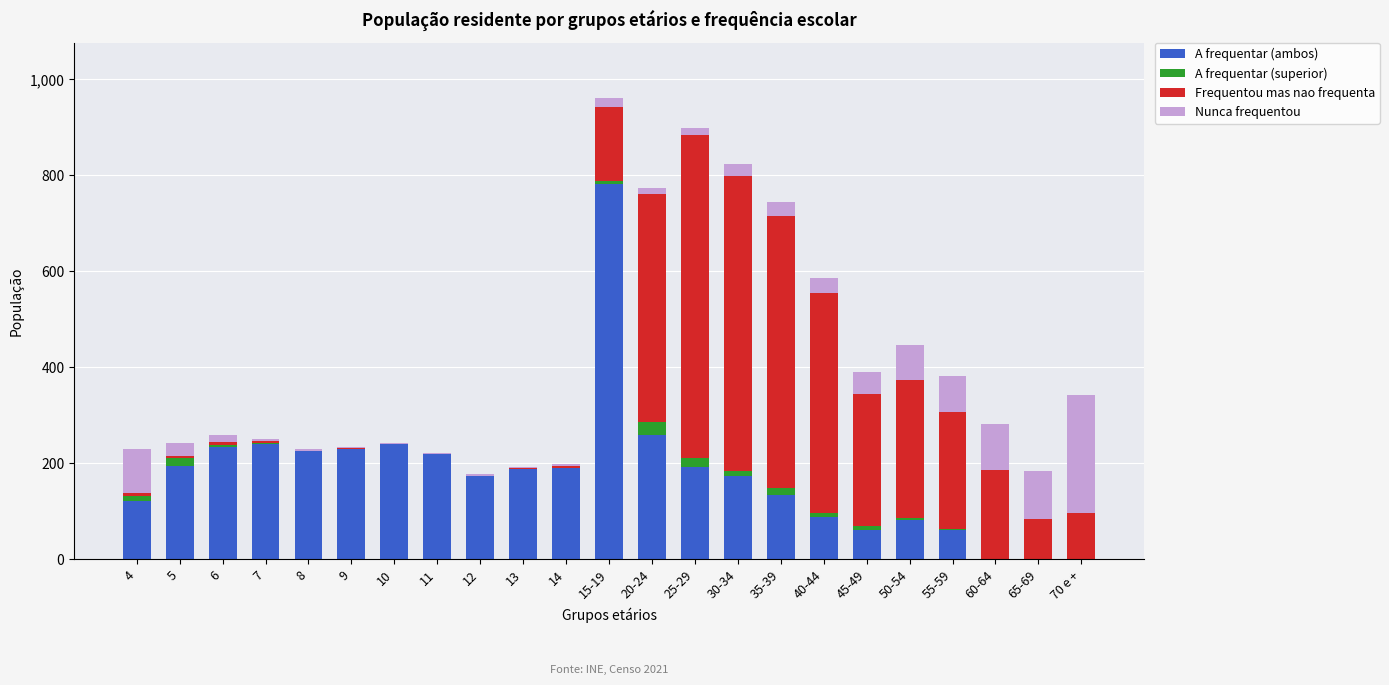

What is the sum of all A frequentar (ambos) values?

4089